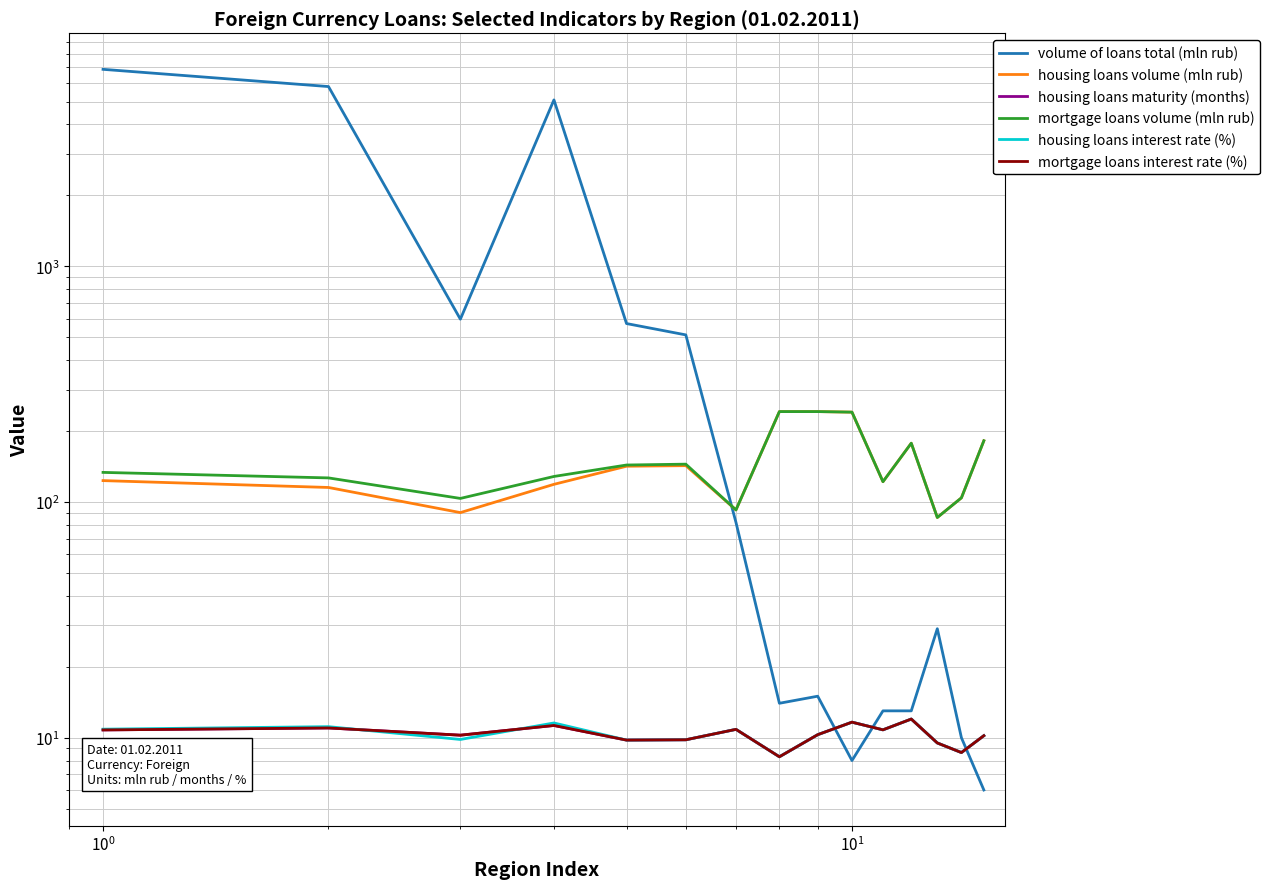

At how many categories does at least one series exceed 5968?

1